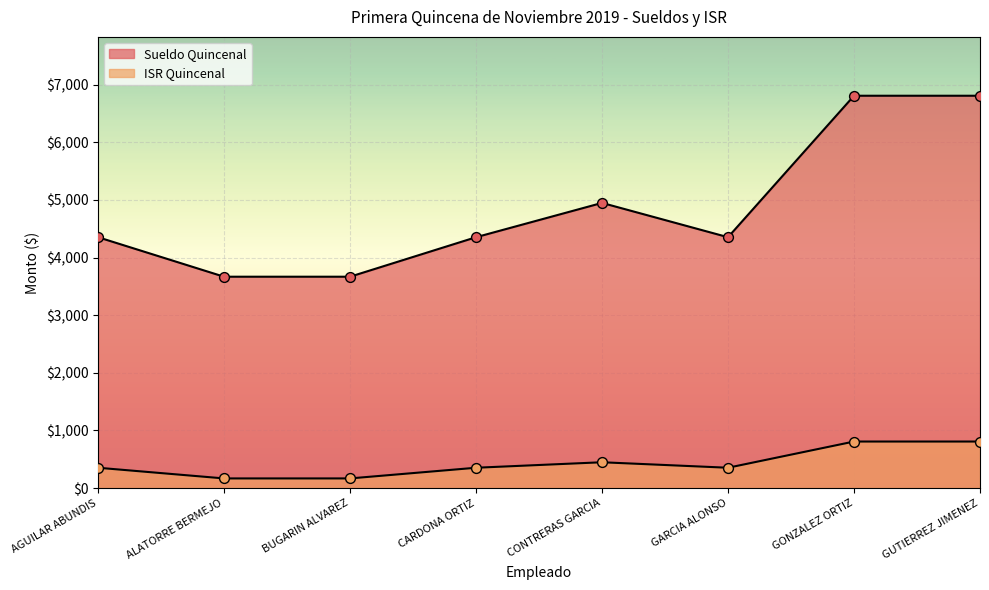

Which series contains the highest Y value?

Sueldo Quincenal